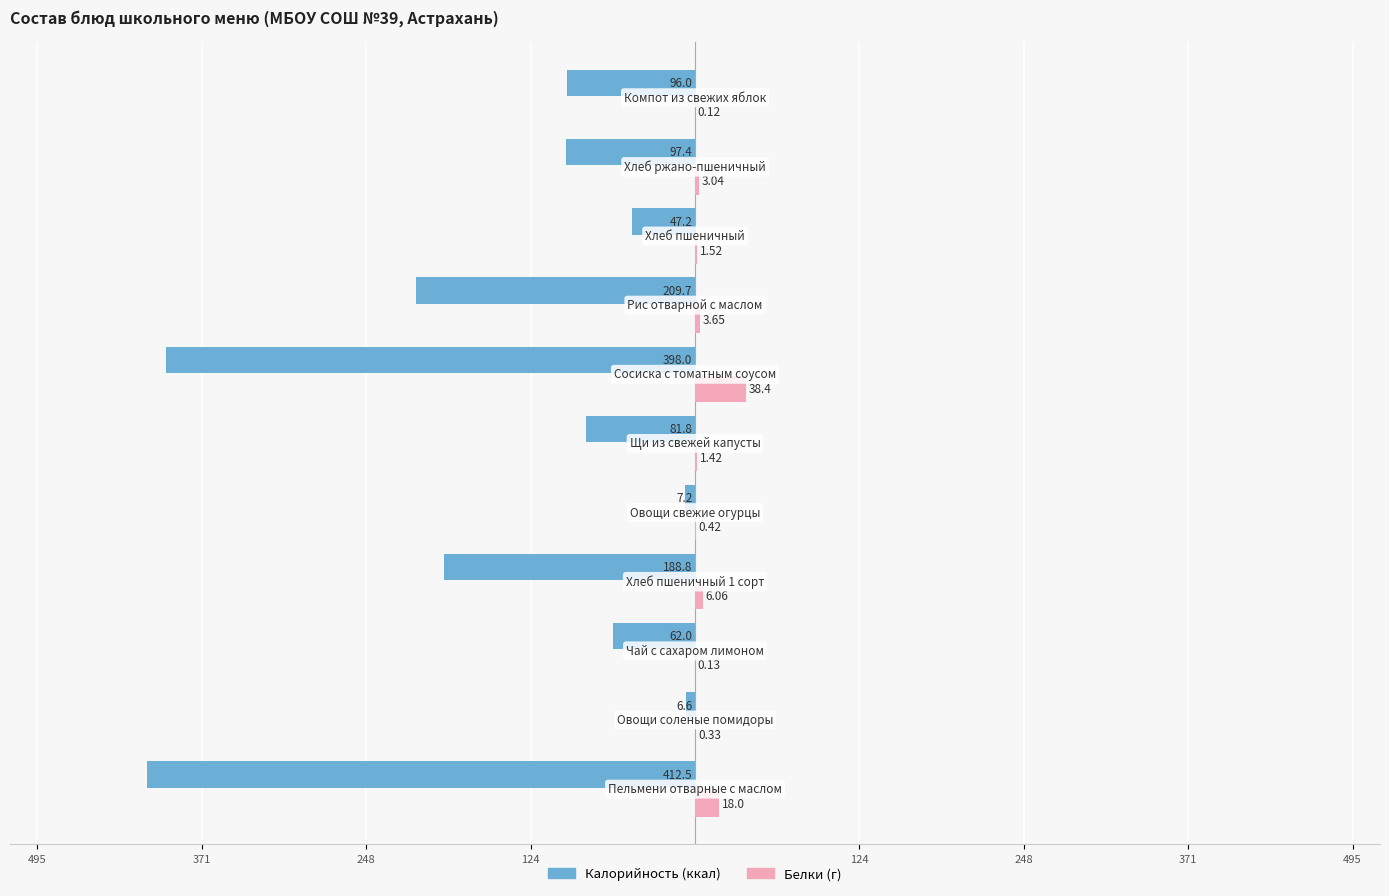

What is the value of the Калорийность bar at the 9th from the left?

-47.2